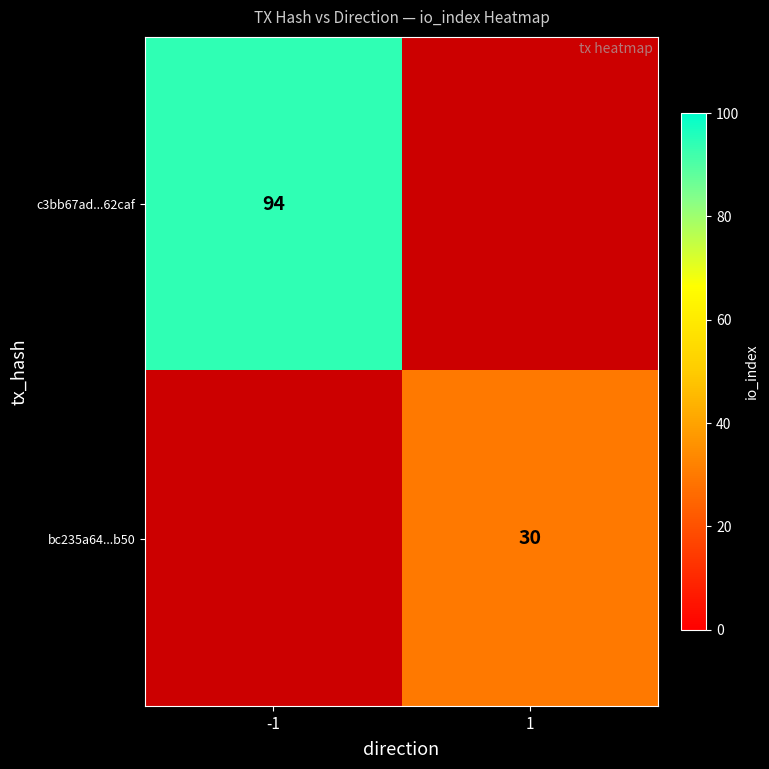

The value of c3bb67ad...62caf at -1 is 94. True or false?

True